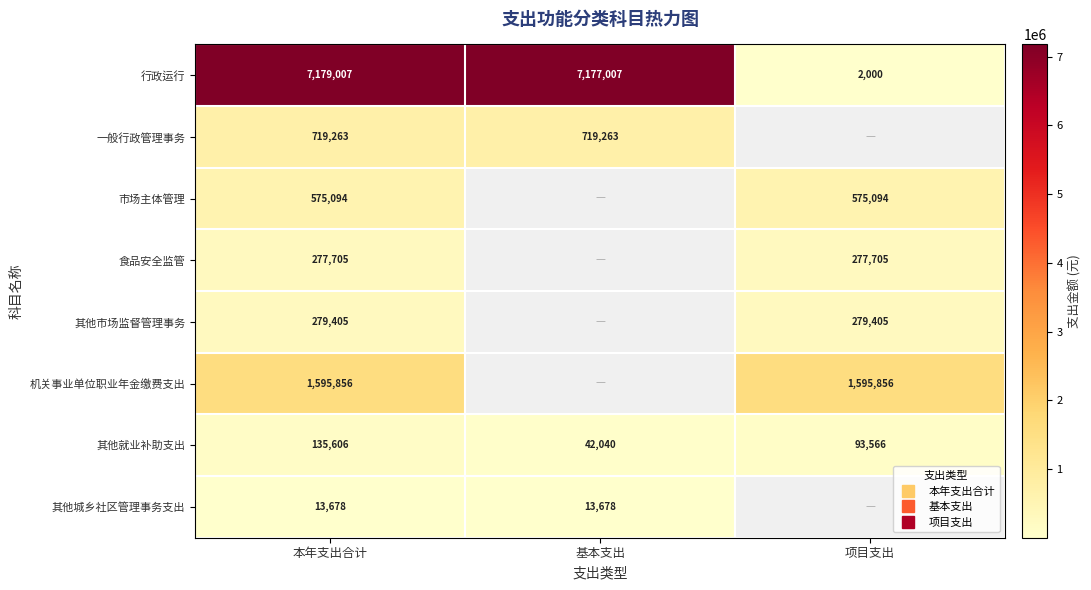

What is the minimum value for 一般行政管理事务?

719263.0